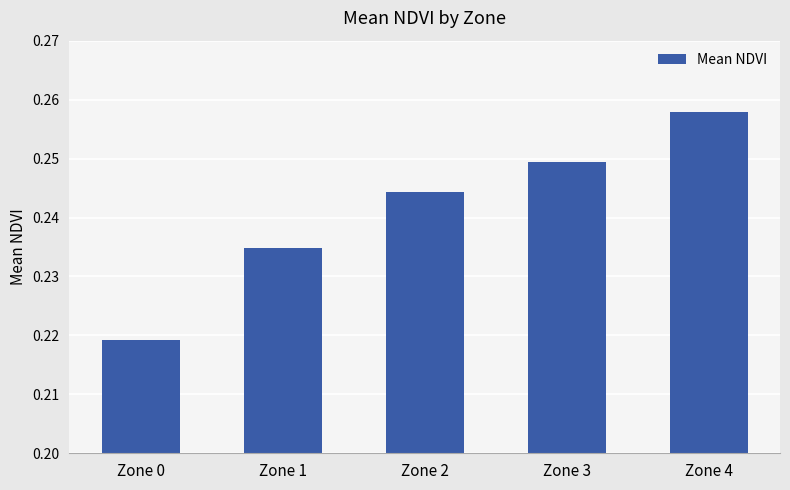

Rank the categories by value from lowest to highest.

Zone 0, Zone 1, Zone 2, Zone 3, Zone 4